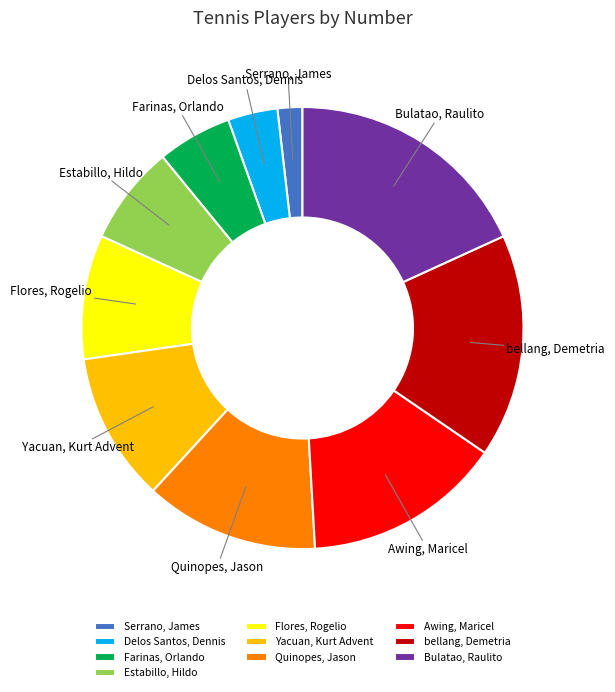

Which slice is the largest?

Bulatao, Raulito